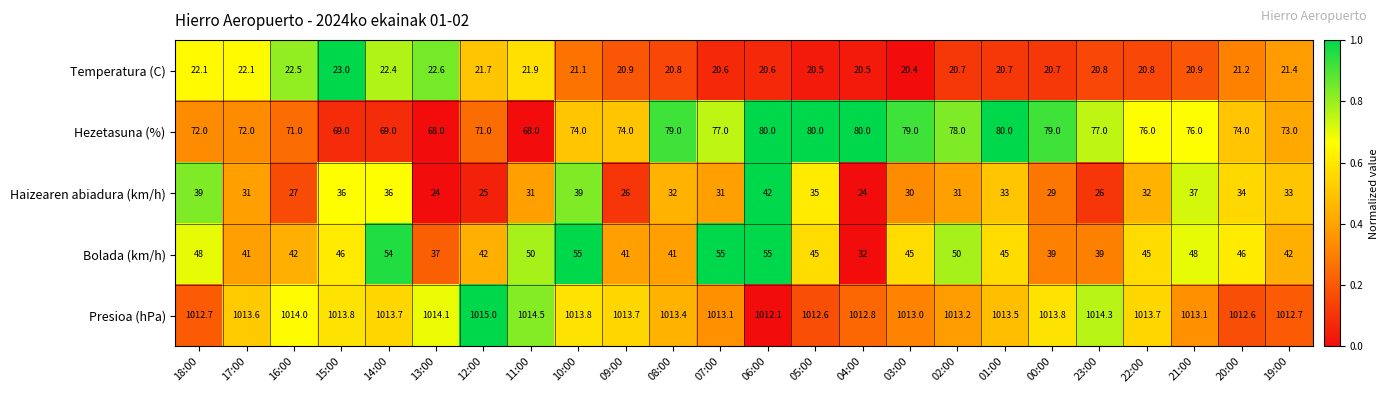

How many series are shown in this chart?

5